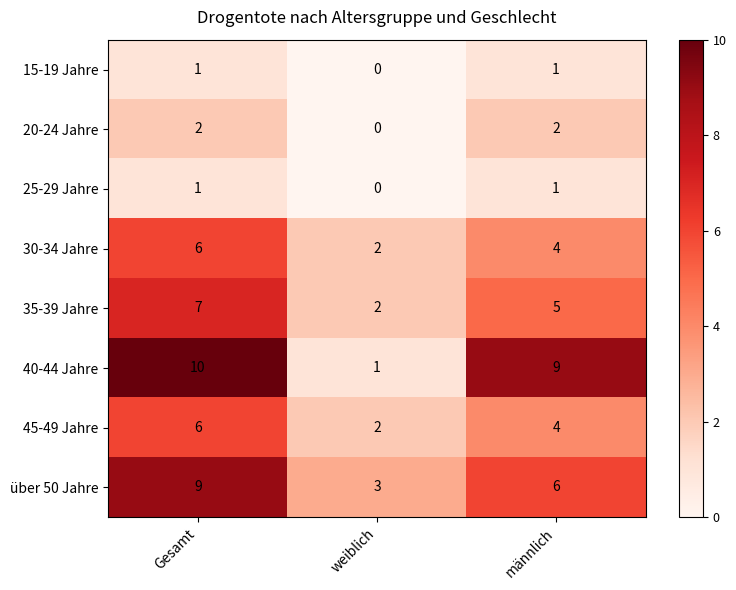

Between Gesamt and weiblich, which series saw the biggest shift?

40-44 Jahre